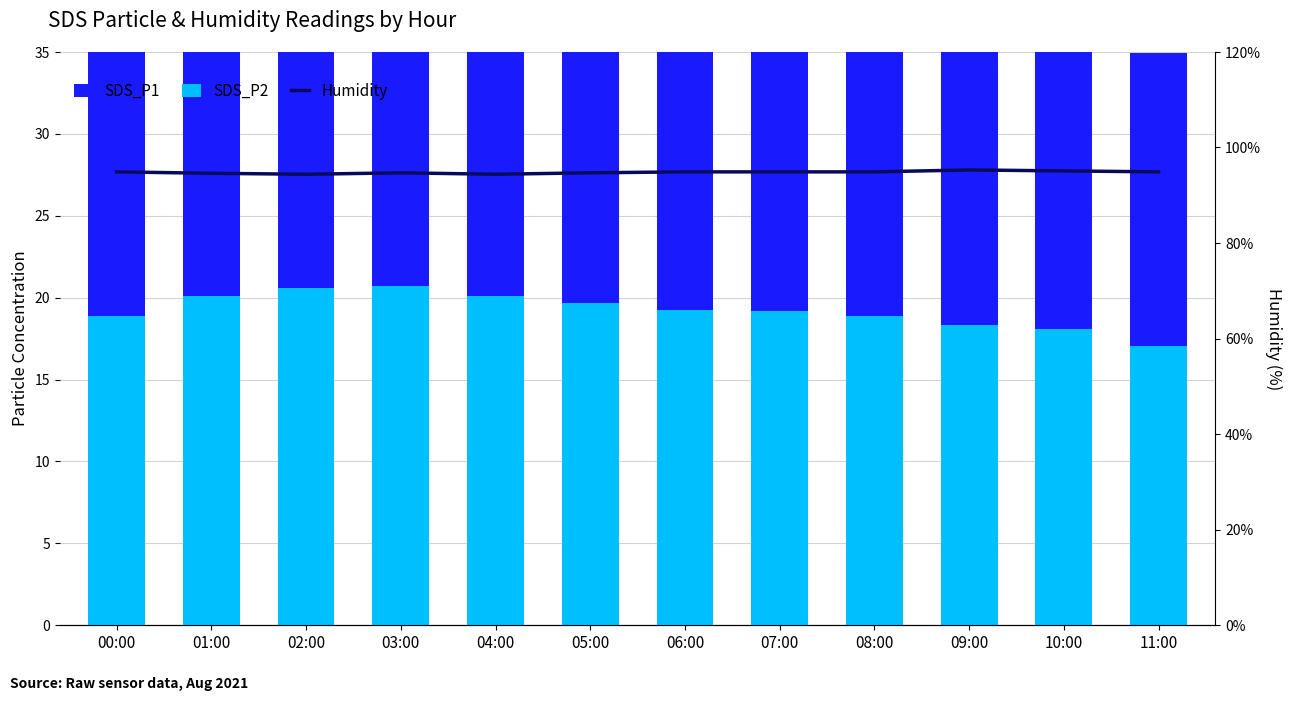

Reading left to right, extract all data points from this chart.

SDS_P2: 00:00=18.9	01:00=20.1	02:00=20.6	03:00=20.7	04:00=20.1	05:00=19.7	06:00=19.2	07:00=19.2	08:00=18.9	09:00=18.3	10:00=18.1	11:00=17.0
SDS_P1: 00:00=20.0	01:00=21.3	02:00=21.9	03:00=22.0	04:00=21.4	05:00=20.8	06:00=20.4	07:00=20.4	08:00=20.0	09:00=19.3	10:00=19.1	11:00=17.9
Humidity: 00:00=94.9	01:00=94.6	02:00=94.4	03:00=94.7	04:00=94.4	05:00=94.7	06:00=94.9	07:00=94.9	08:00=94.9	09:00=95.3	10:00=95.1	11:00=94.9